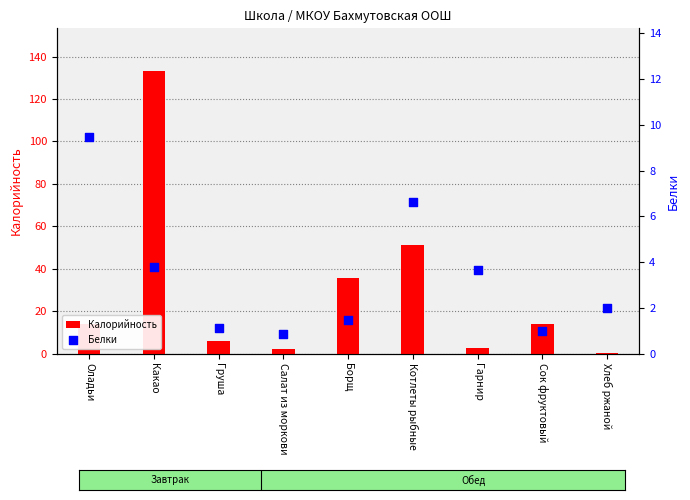

Which series has the widest spread of Y values?

Калорийность